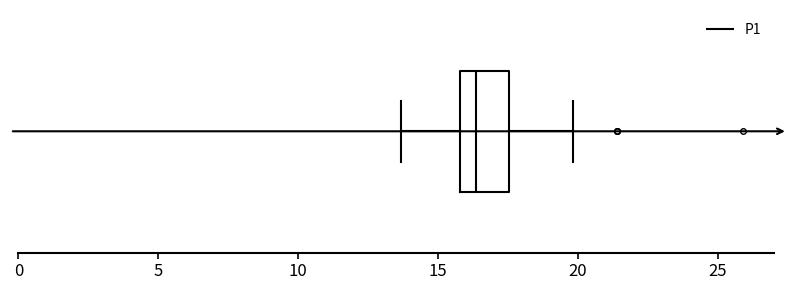

Read this box plot against the x-axis: the position of the median line, the range covered by the box, and the ends of both whiskers. The values are not printed on the chart, so give them approximately, as read against the axis.

median 16.5, box 16.0 to 17.5, whiskers 13.5 to 20.0